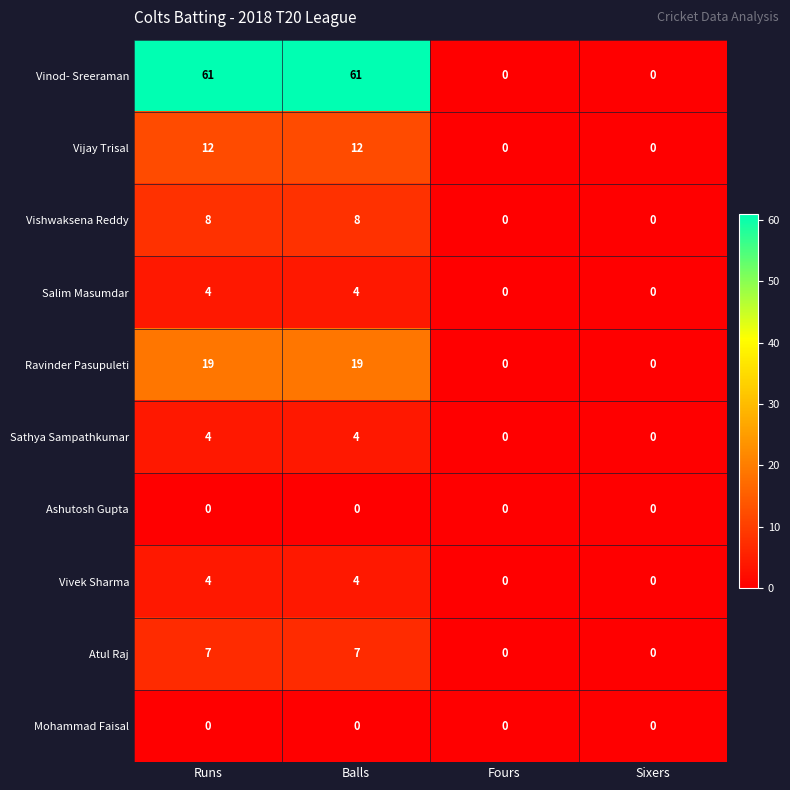

True or false: Atul Raj has a value of -3 at Fours.

False